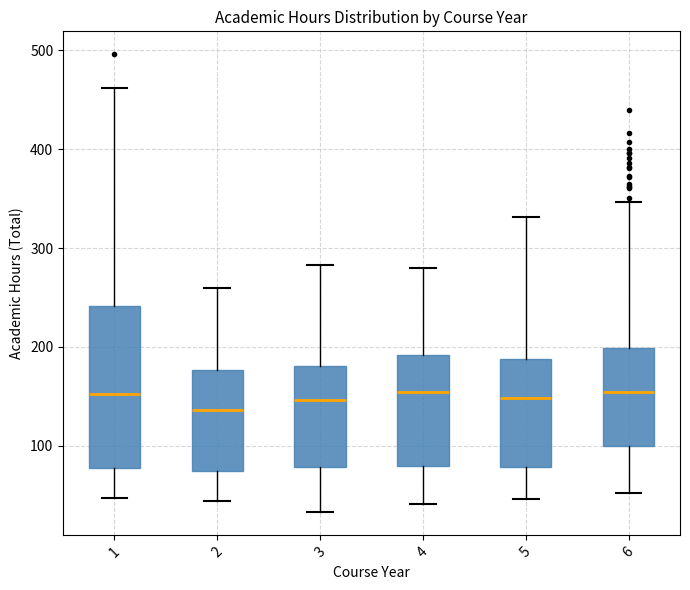

Reading left to right, read every box against the y-axis: the position of its median line, the range the box covers, and the ends of its whiskers. The values are not printed on the chart, so give them approximately, as read against the axis.

1: median 150, box 80 to 240, whiskers 50 to 460
2: median 140, box 70 to 180, whiskers 40 to 260
3: median 150, box 80 to 180, whiskers 30 to 280
4: median 150, box 80 to 190, whiskers 40 to 280
5: median 150, box 80 to 190, whiskers 50 to 330
6: median 150, box 100 to 200, whiskers 50 to 350